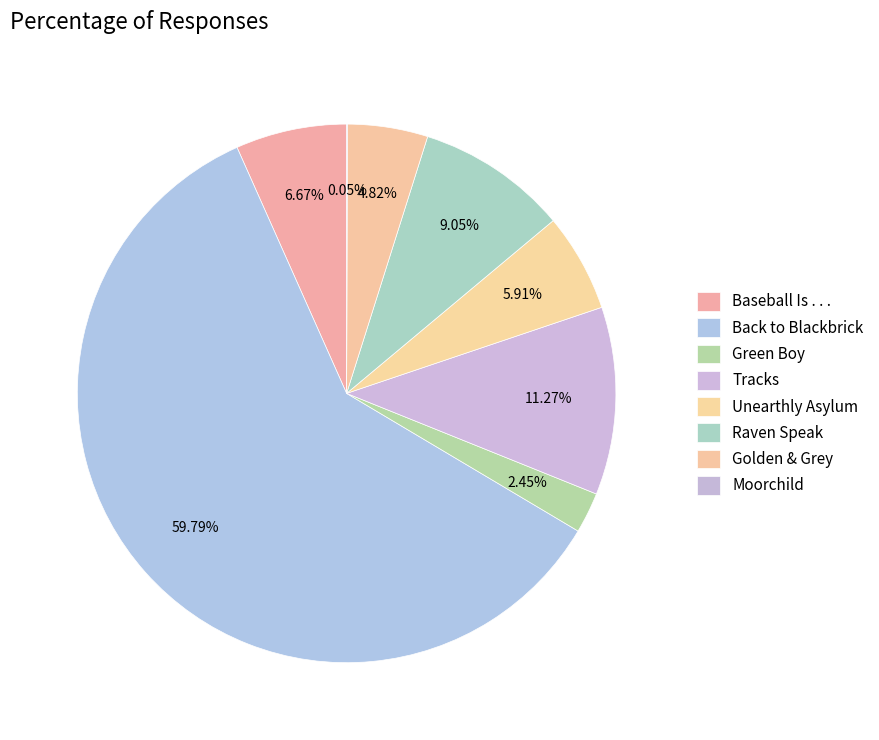

To the nearest percent, what is the combined percentage of Unearthly Asylum and Tracks?

17%